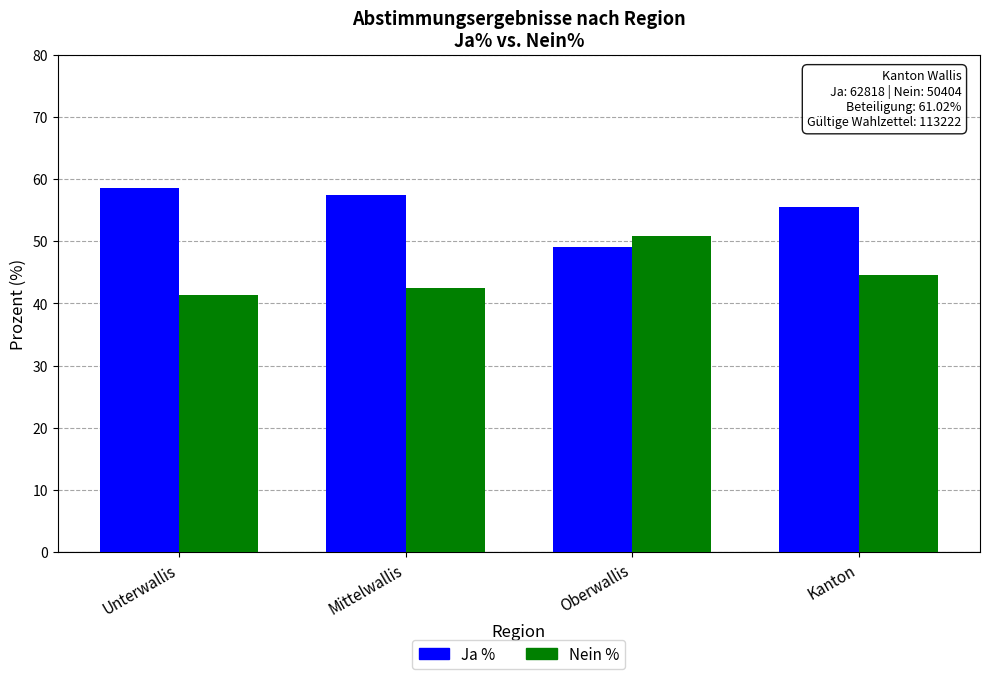

How many groups of bars are there?

4